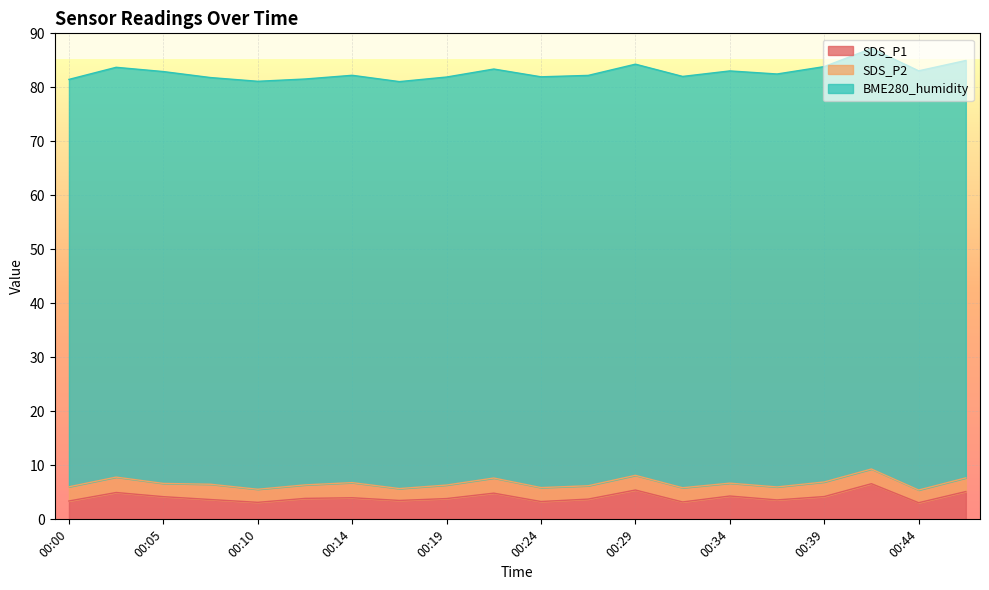

Which series has the largest range (max minus min)?

SDS_P1